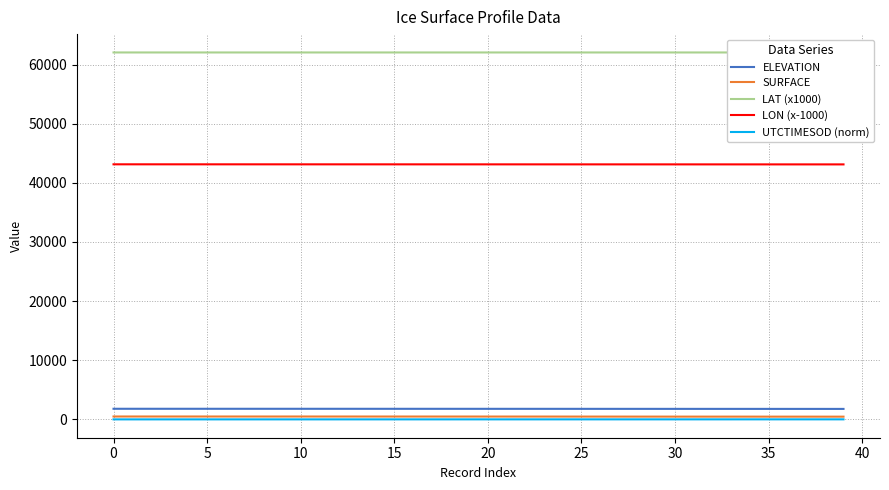

Read the UTCTIMESOD (norm) value at 24.

3.1